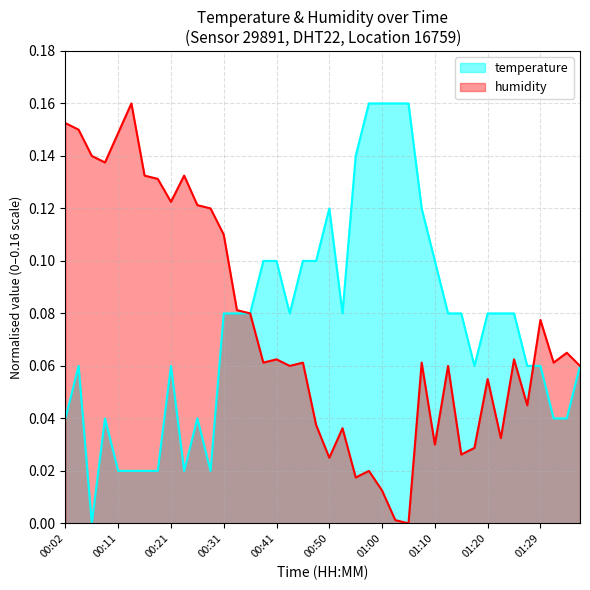

At which category does humidity reach its first local peak?

00:14